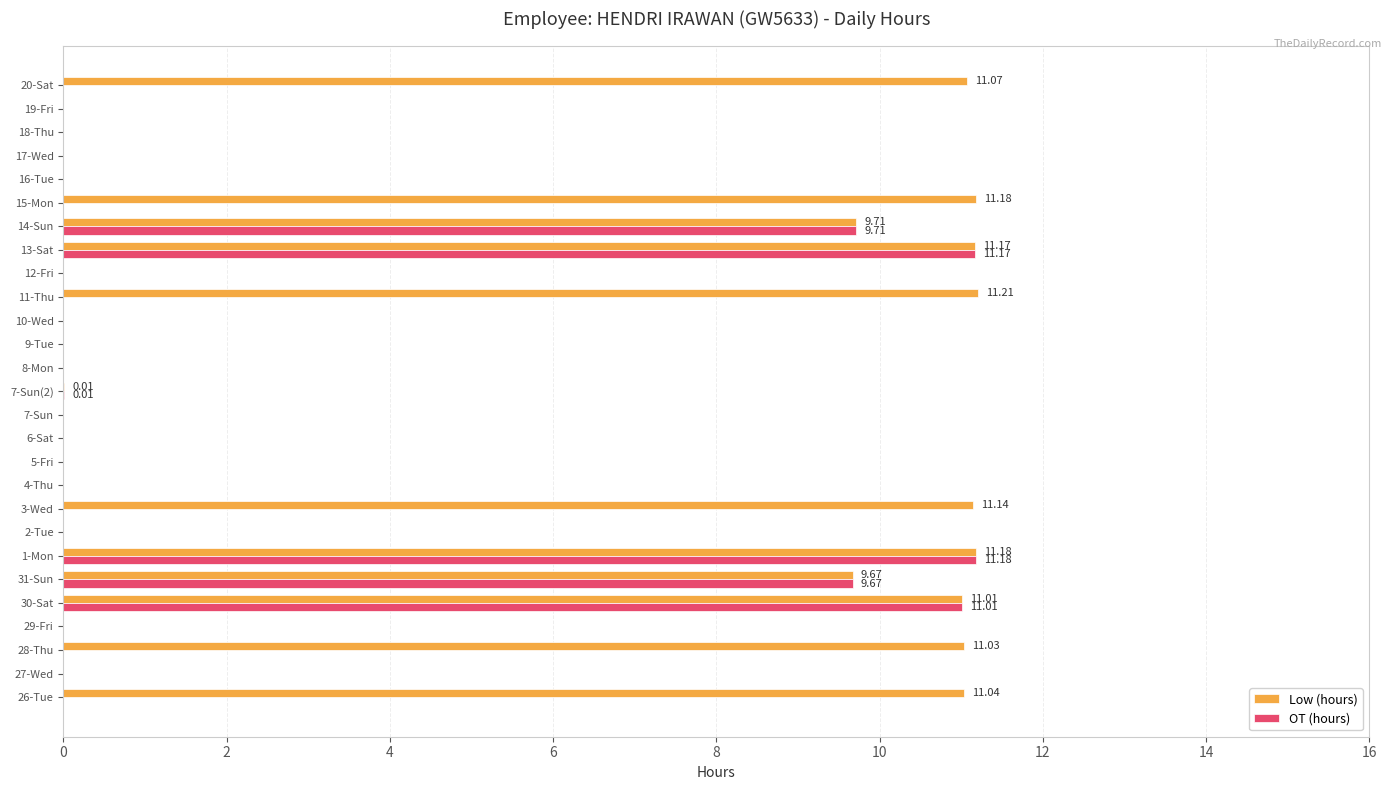

Is the value of Low (hours) at 26-Tue greater than the value of OT (hours) at 15-Mon?

Yes